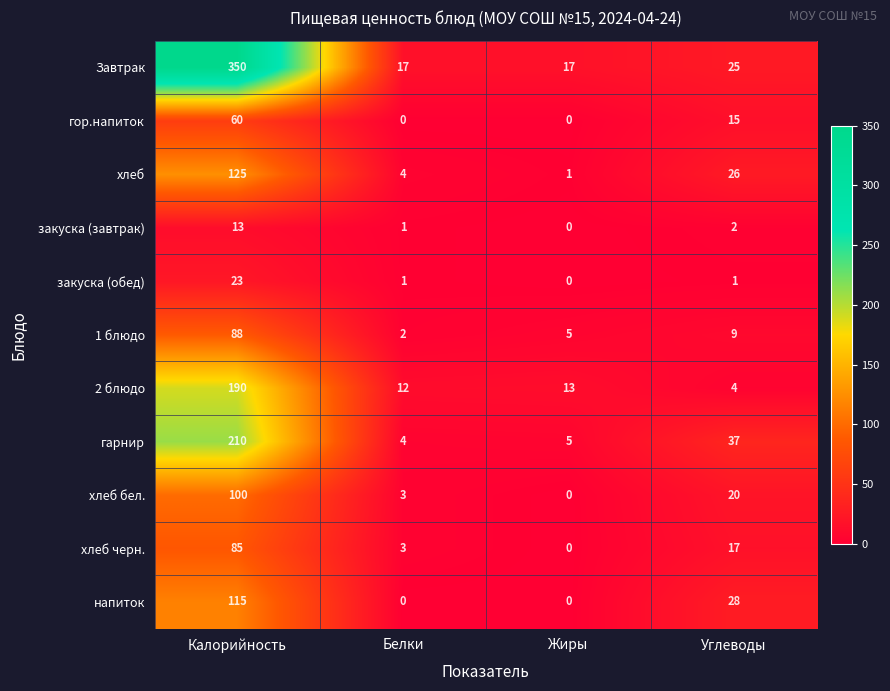

What is the difference between the 2 блюдо values at Углеводы and Жиры?

9